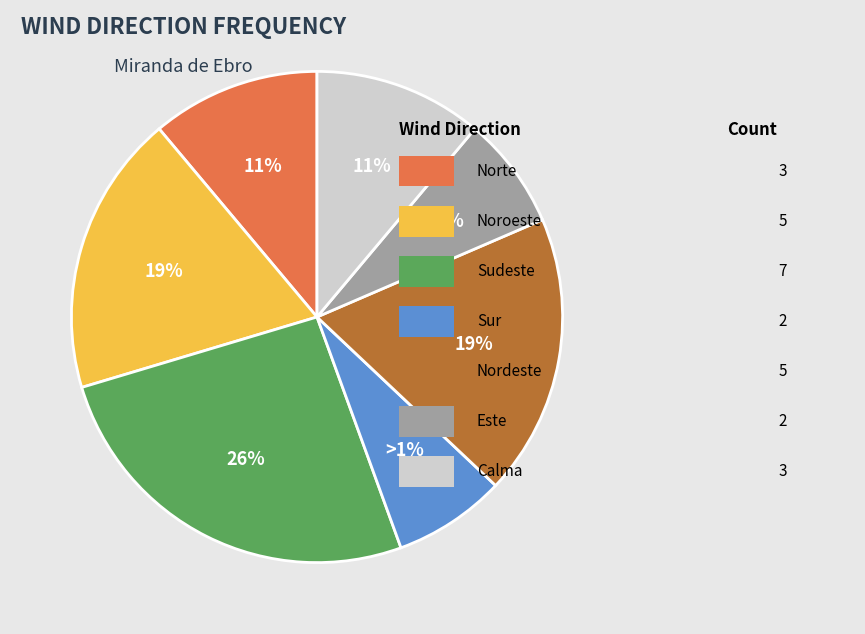

What percentage do Sur and Noroeste together represent?

25.9%